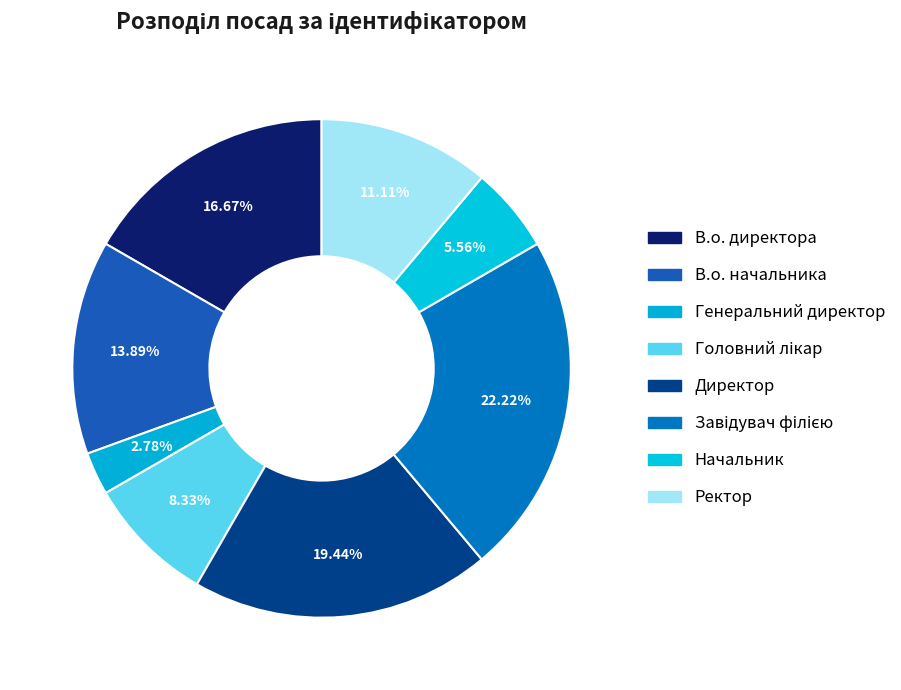

Rank the categories by value from highest to lowest.

Завідувач філією, Директор, В.о. директора, В.о. начальника, Ректор, Головний лікар, Начальник, Генеральний директор